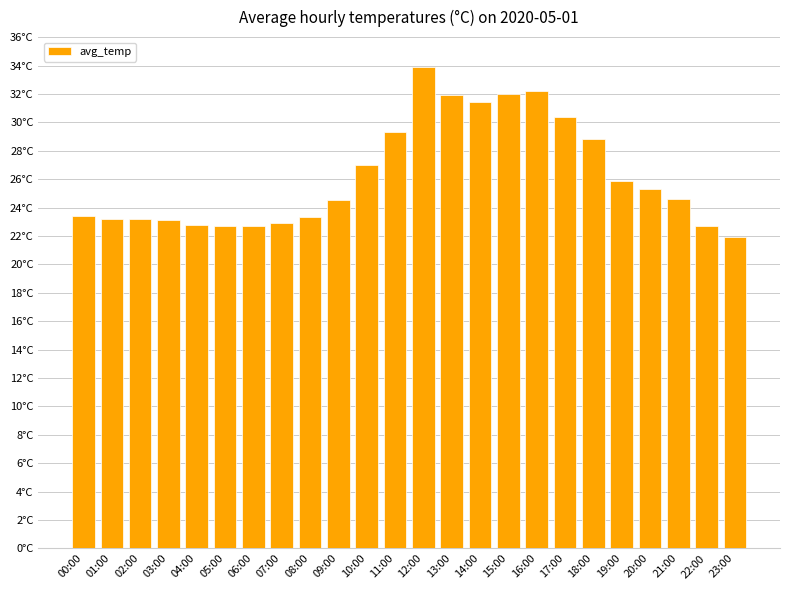

What is the label of the 15th bar from the right?

09:00